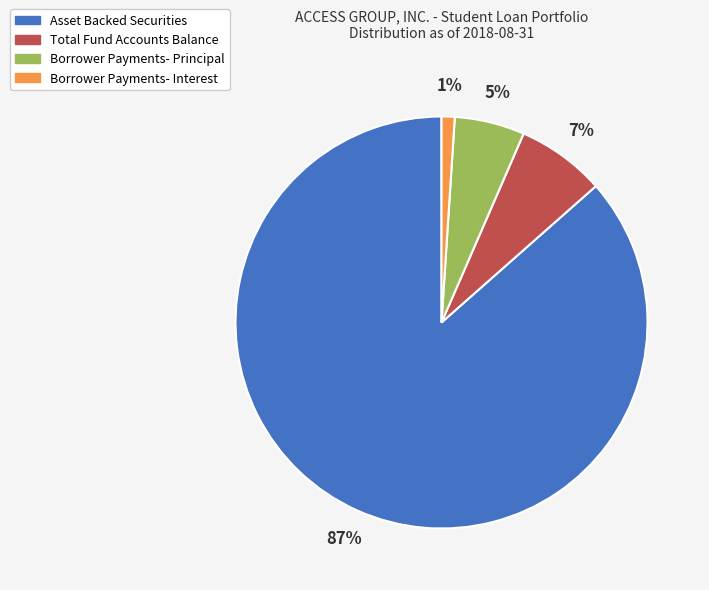

To the nearest percent, what is the combined percentage of Asset Backed Securities and Borrower Payments- Interest?

88%